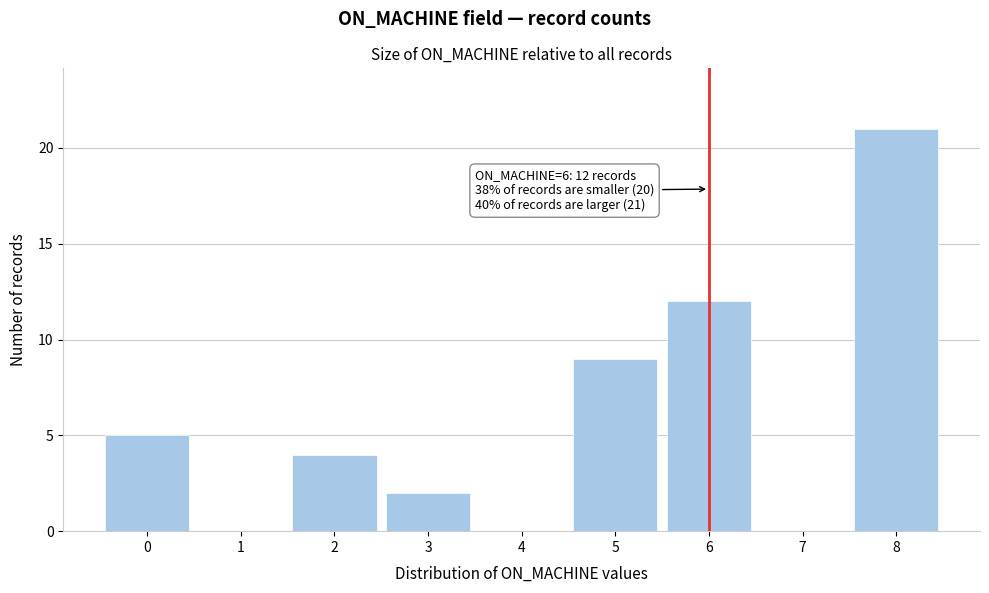

Which range on the x-axis has the tallest bar?

7.5 to 8.5